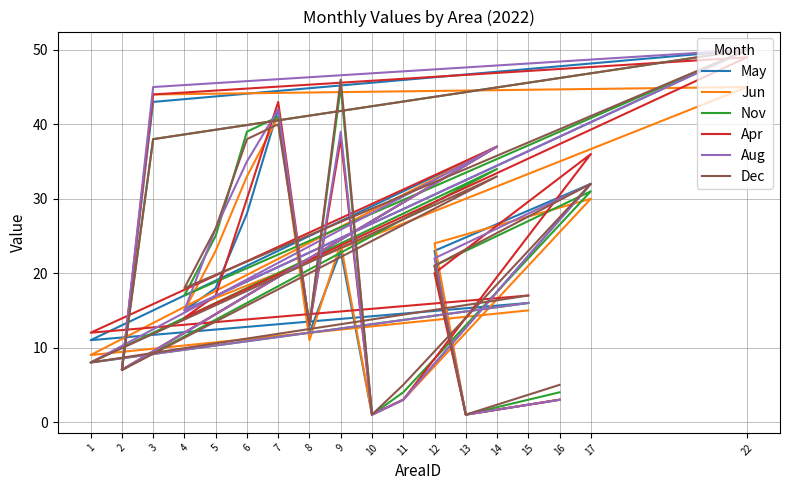

How many lines are shown in the chart?

6